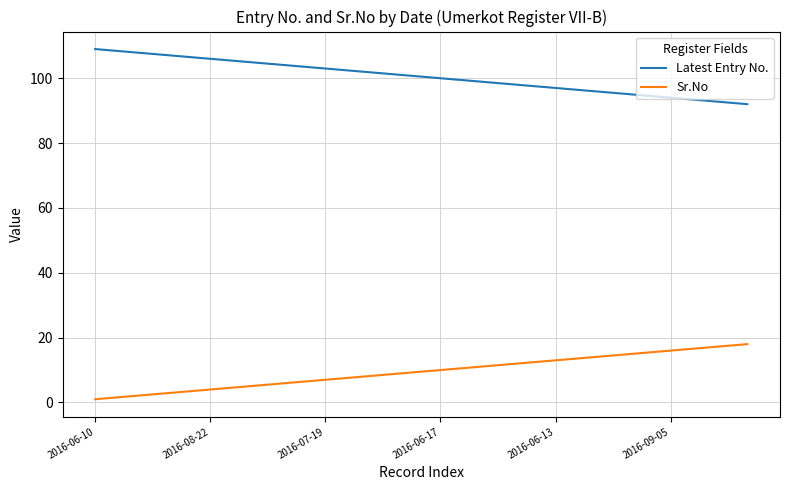

Does the chart have visible grid lines?

Yes